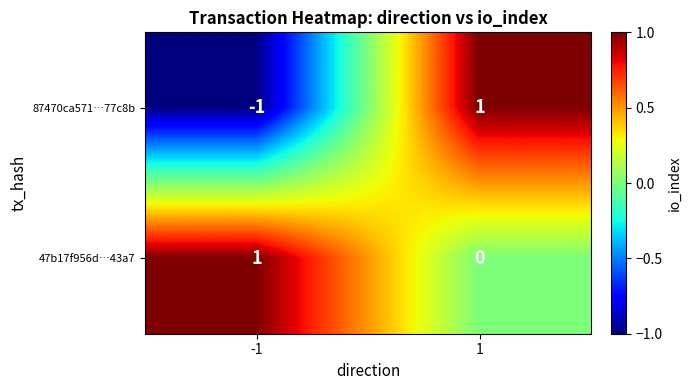

Between -1 and 1, which series saw the biggest shift?

87470ca571…77c8b